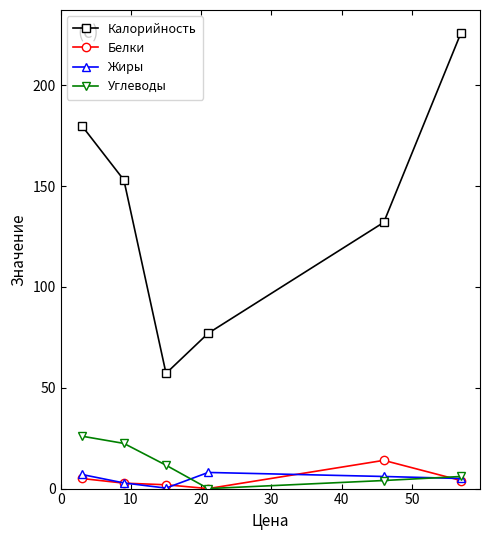

True or false: Углеводы and Калорийность intersect in this chart.

False